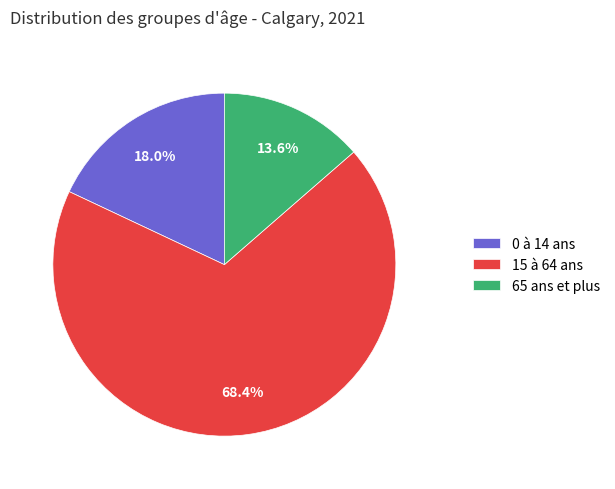

To the nearest percent, what portion does 65 ans et plus represent?

14%